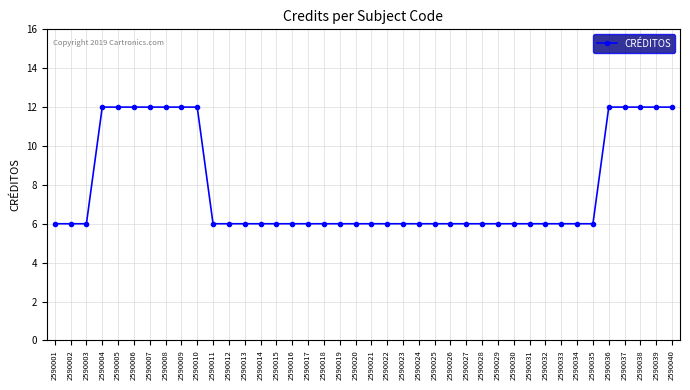

Between 2590002 and 2590006, which is larger?

2590006